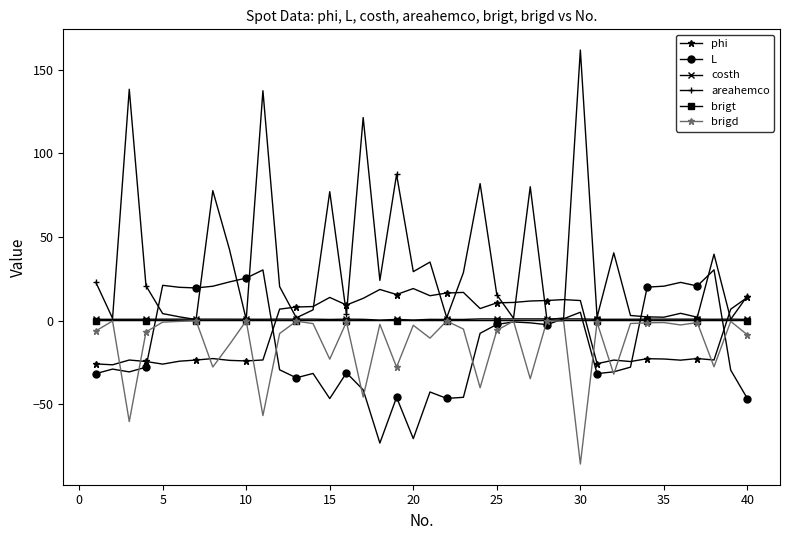

True or false: areahemco has more than 1 points higher than both neighbors.

True